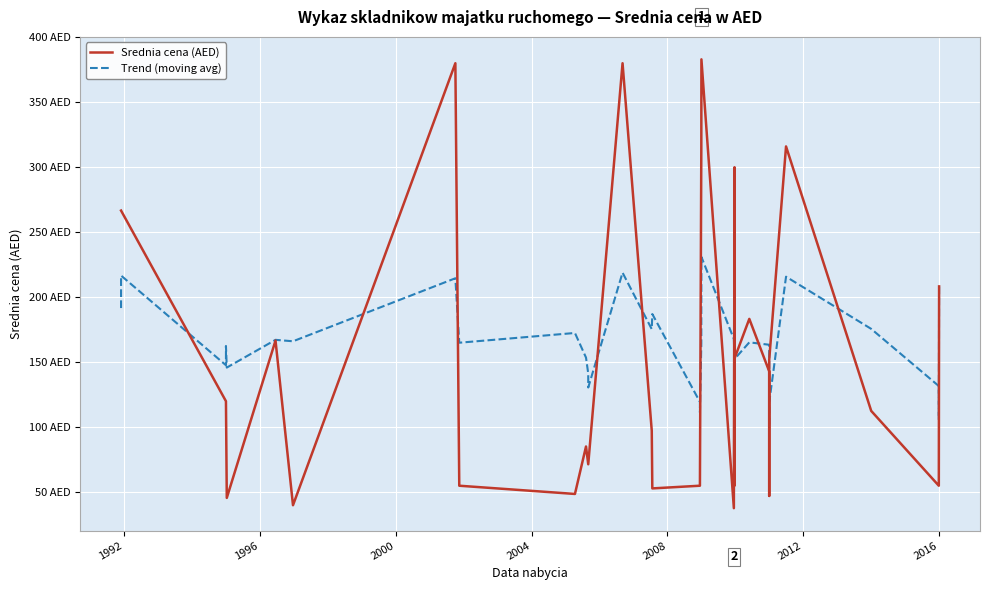

How many data points does each series have?

38